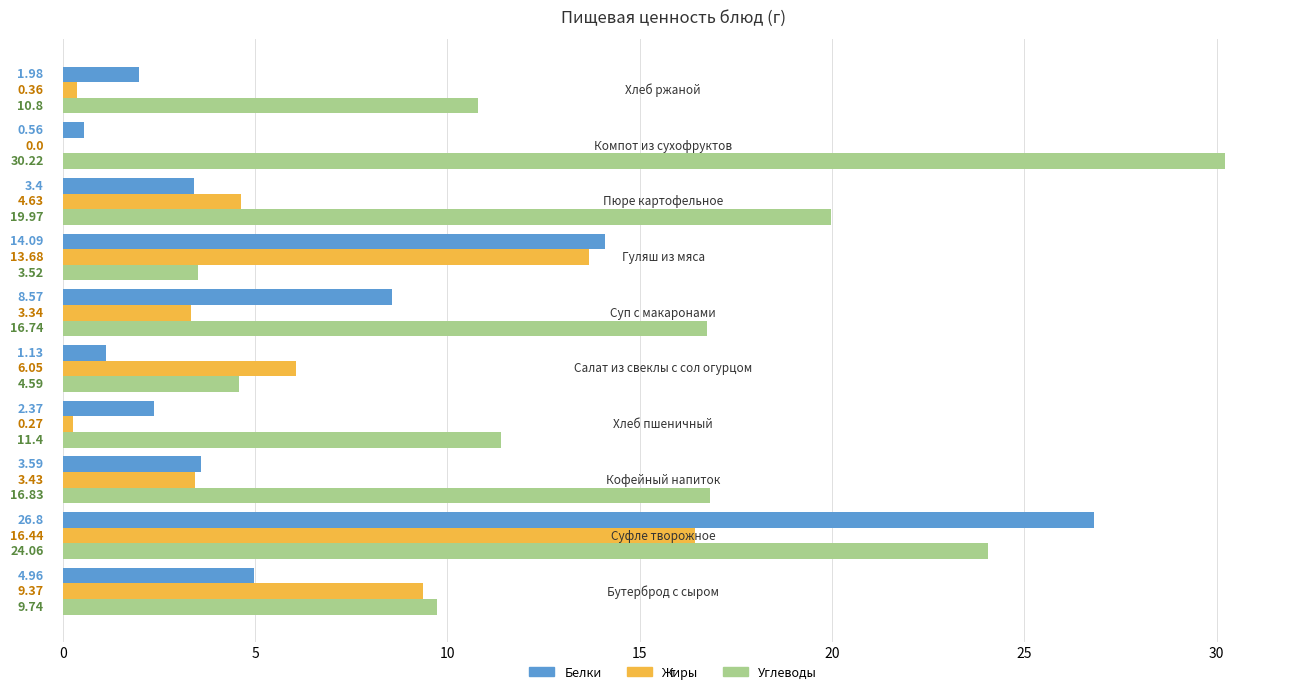

What is the sum of all Жиры values?

57.6